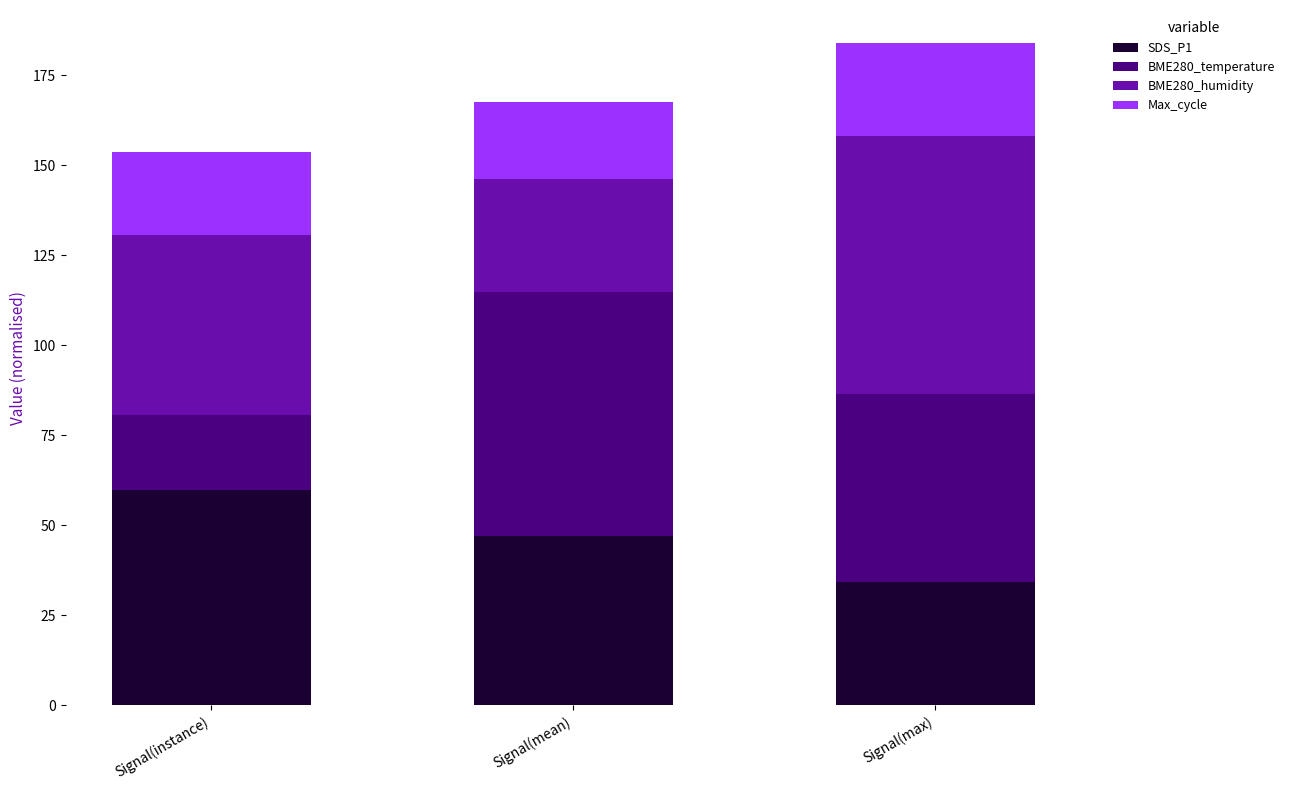

What is the total value across all series at Signal(mean)?

167.5